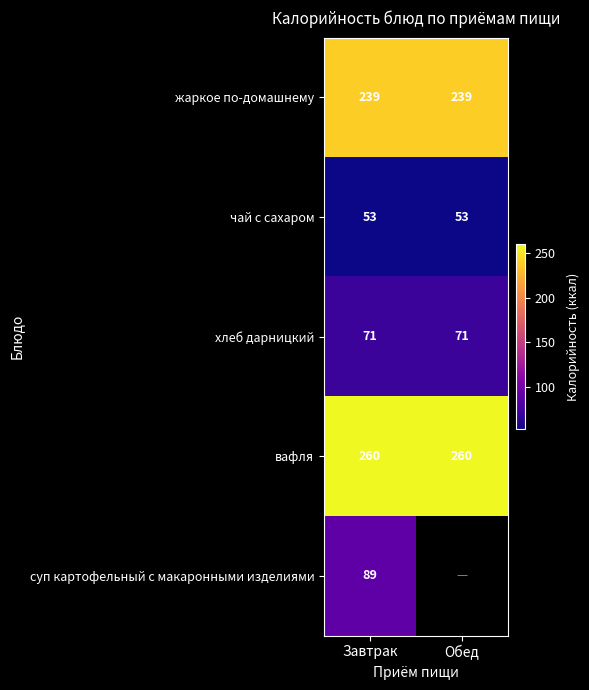

Which has a higher value, Завтрак or Обед?

Завтрак